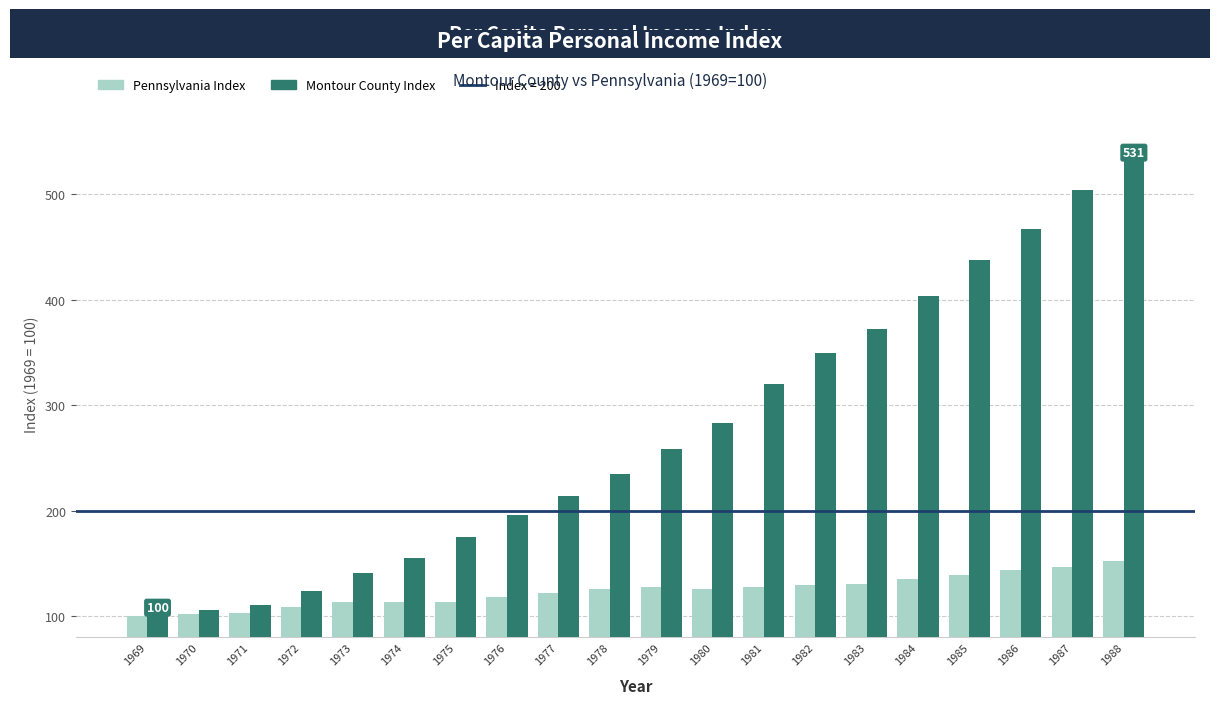

List the series in order of their peak value, highest first.

Montour County Index, Pennsylvania Index